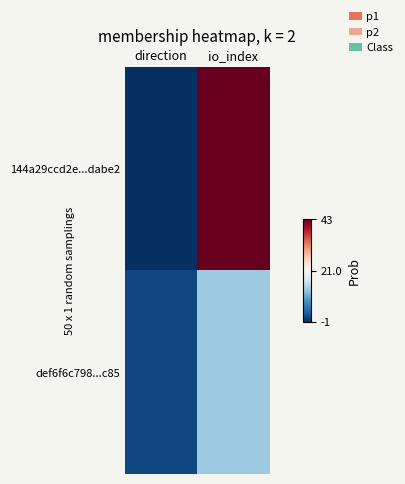

Which has a higher value, io_index or direction?

io_index